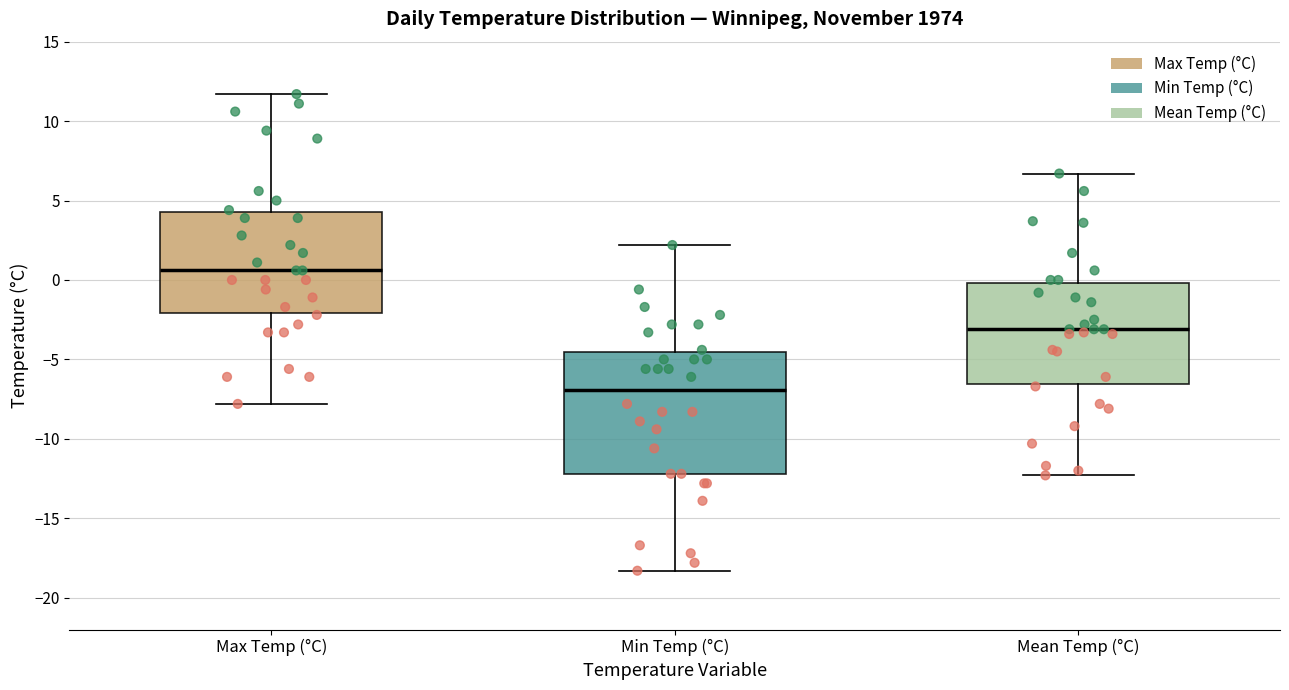

Which box is the tallest, from its lower edge to its upper edge?

Min Temp (°C)